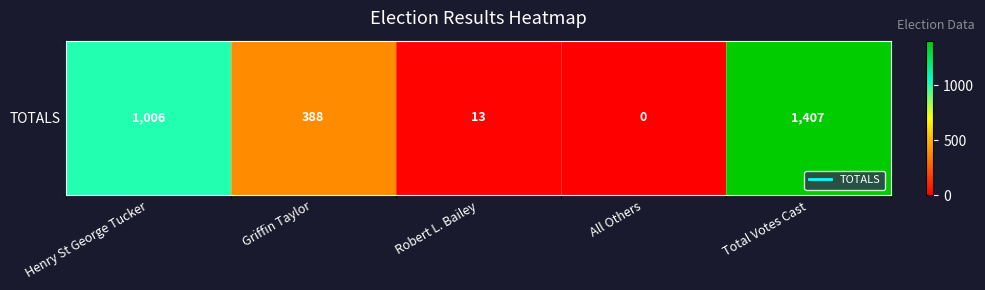

At which label is the value closest to 703?

Henry St George Tucker